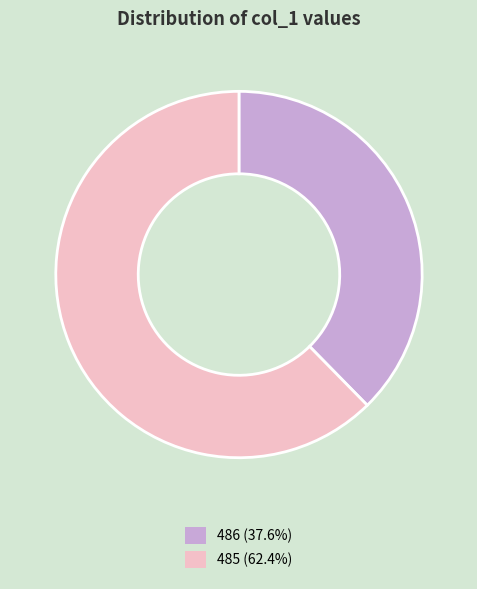

How many segments does this pie chart have?

2